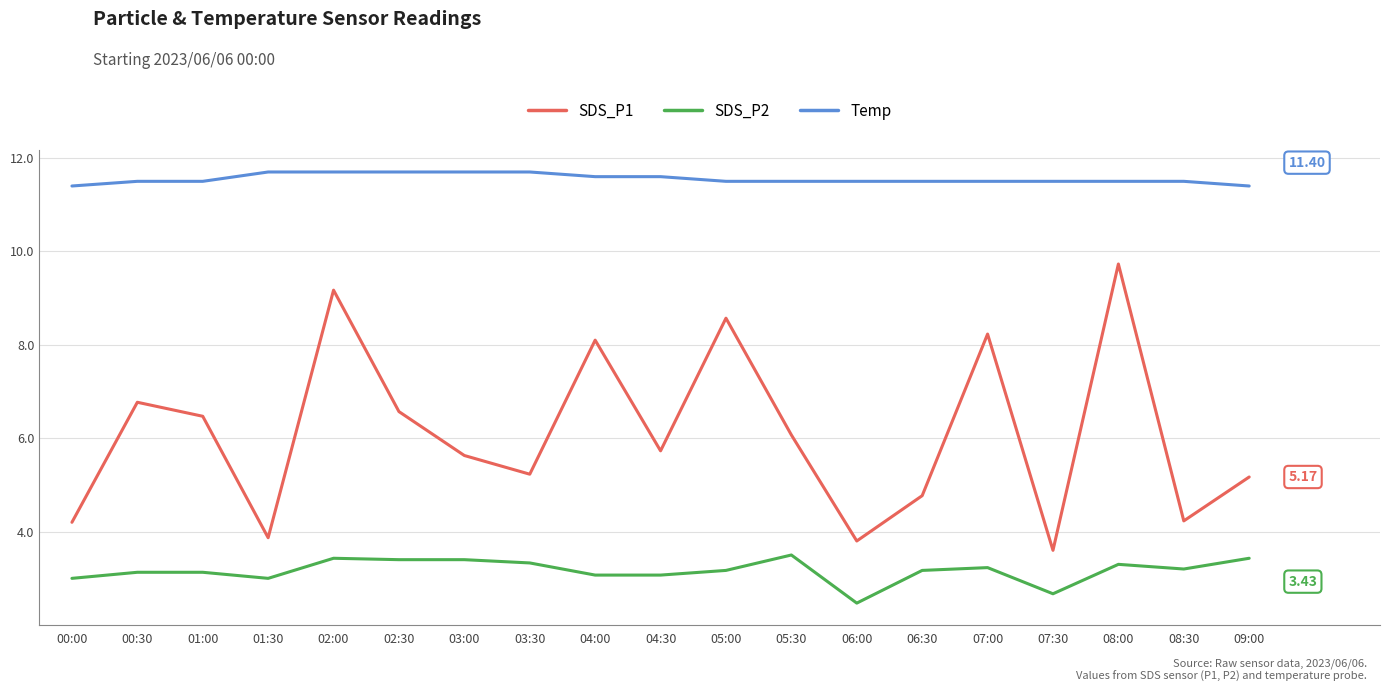

True or false: SDS_P1 and SDS_P2 cross at least once.

False